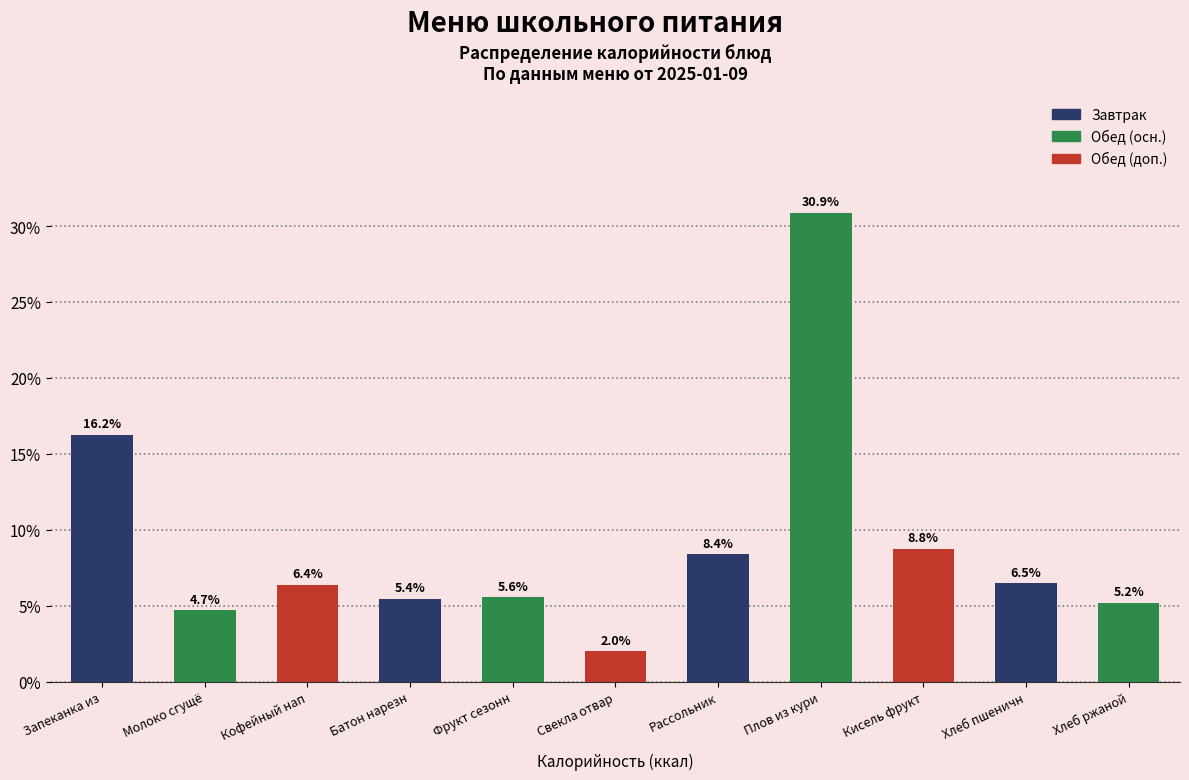

Reading left to right, transcribe all the data shown in this chart.

Запеканка из=16.2	Молоко сгущё=4.7	Кофейный нап=6.4	Батон нарезн=5.4	Фрукт сезонн=5.6	Свекла отвар=2.0	Рассольник=8.4	Плов из кури=30.9	Кисель фрукт=8.8	Хлеб пшеничн=6.5	Хлеб ржаной=5.2